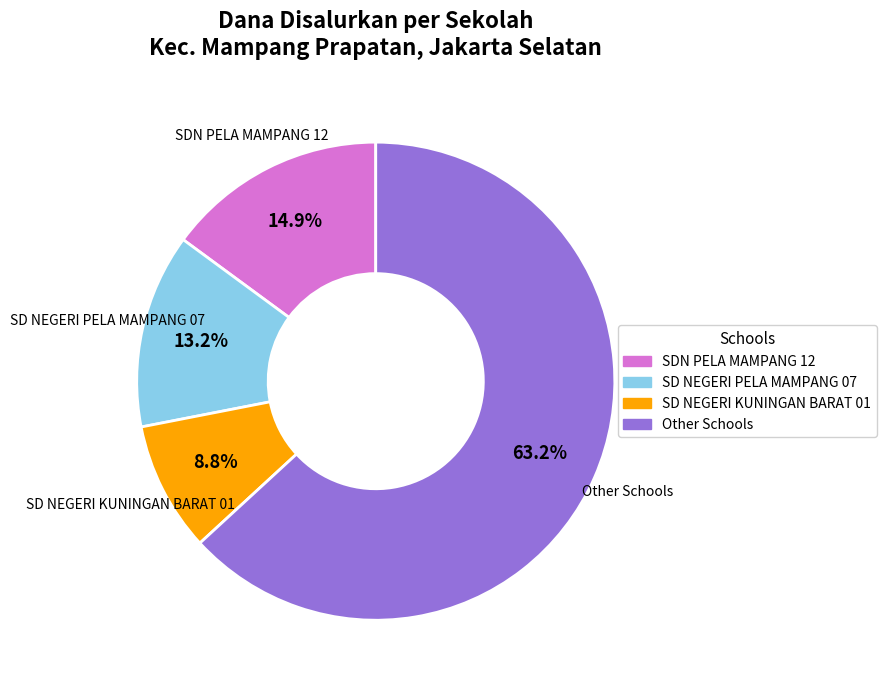

Is there a majority slice in this chart?

Yes